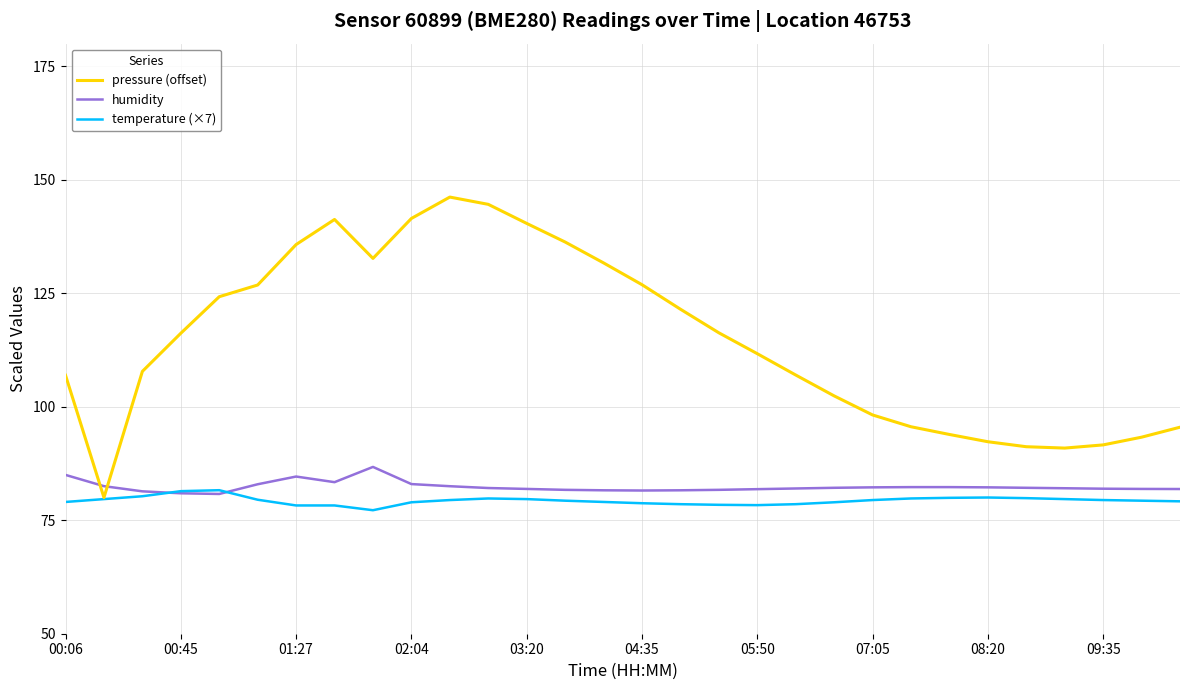

Which series has the largest total across all categories?

pressure (offset)